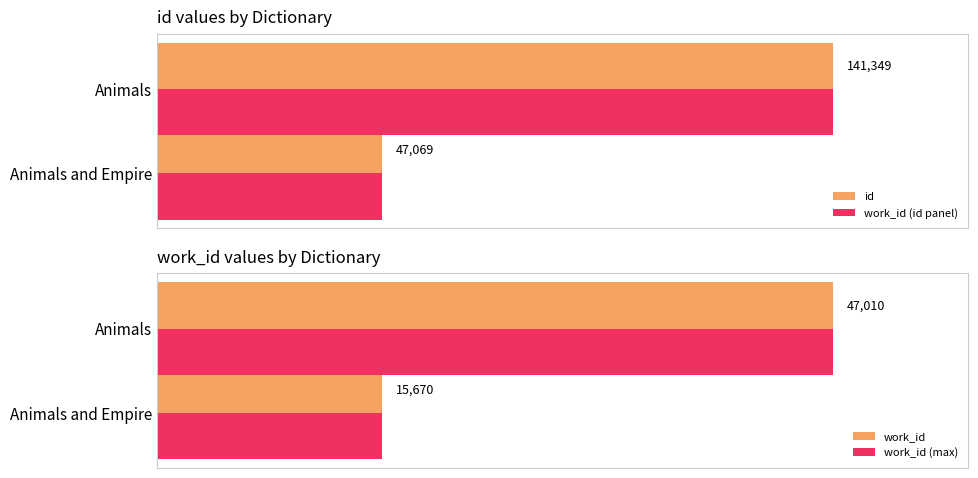

Does the chart contain any negative values?

No